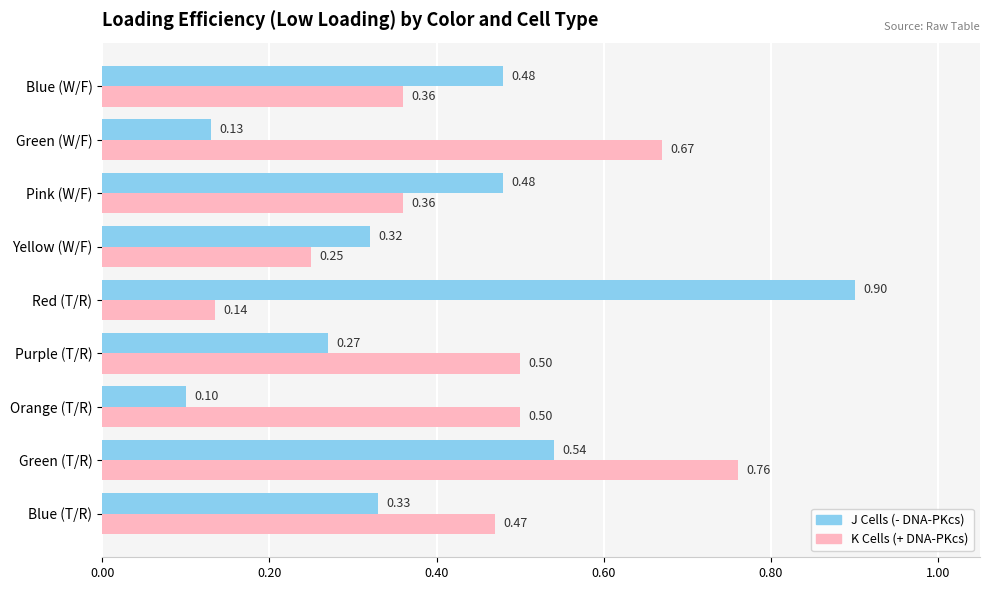

Which series changed the most between Purple (T/R) and Pink (W/F)?

J Cells (- DNA-PKcs)